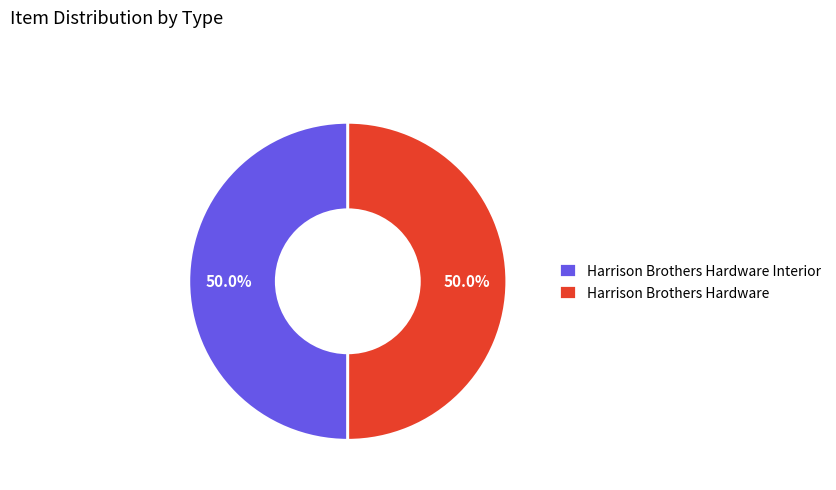

The Harrison Brothers Hardware Interior slice represents 43% of the pie. True or false?

False